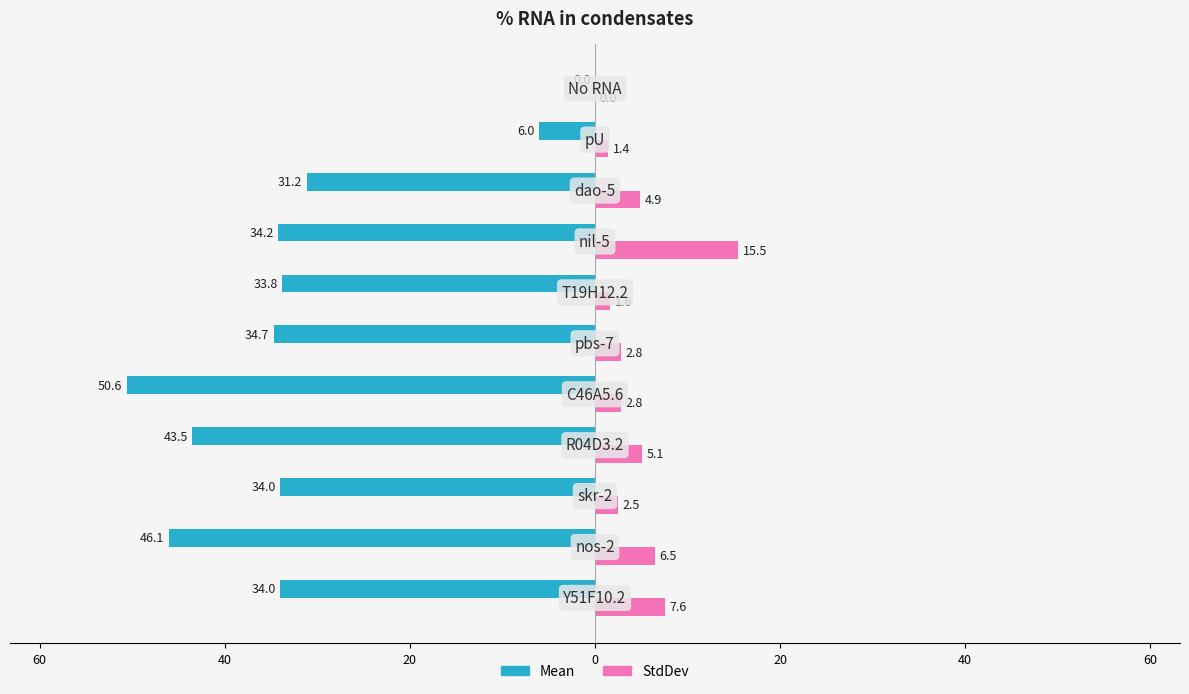

What is the value of the StdDev bar at the 4th from the left?

5.1